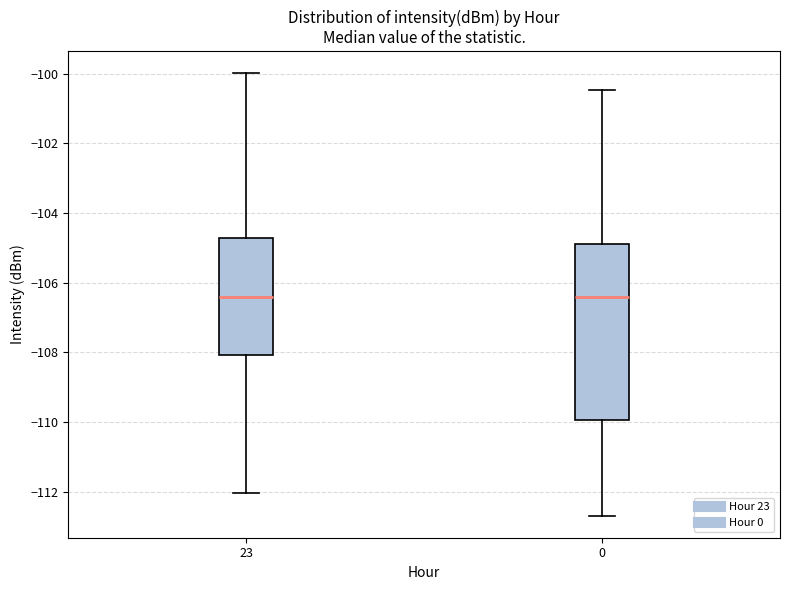

Where is the lower edge of the box at x = 0 on the y-axis? The values are not printed on the chart, so give them approximately, as read against the axis.

-110.0